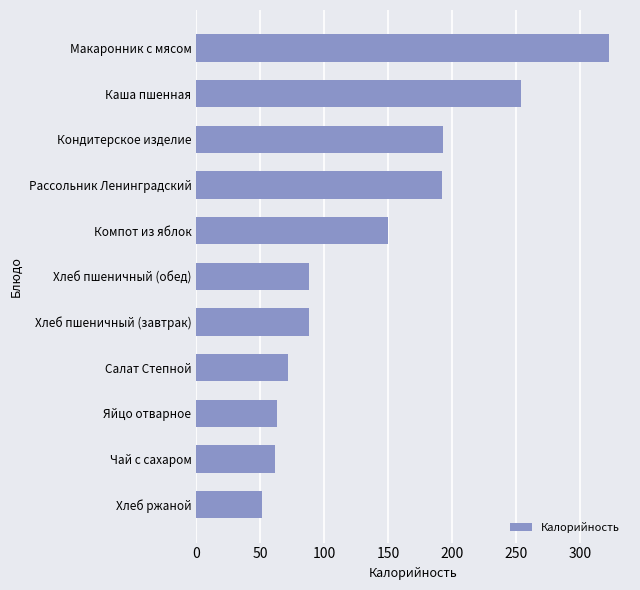

Is it true that the value at Чай с сахаром is 96.2?

False